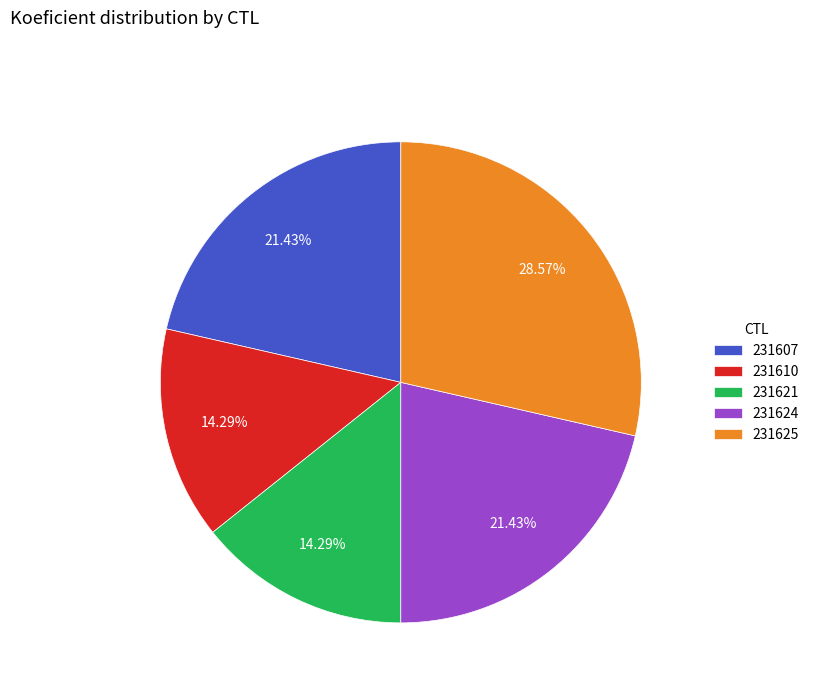

Does 231621 represent more than half of the total?

No